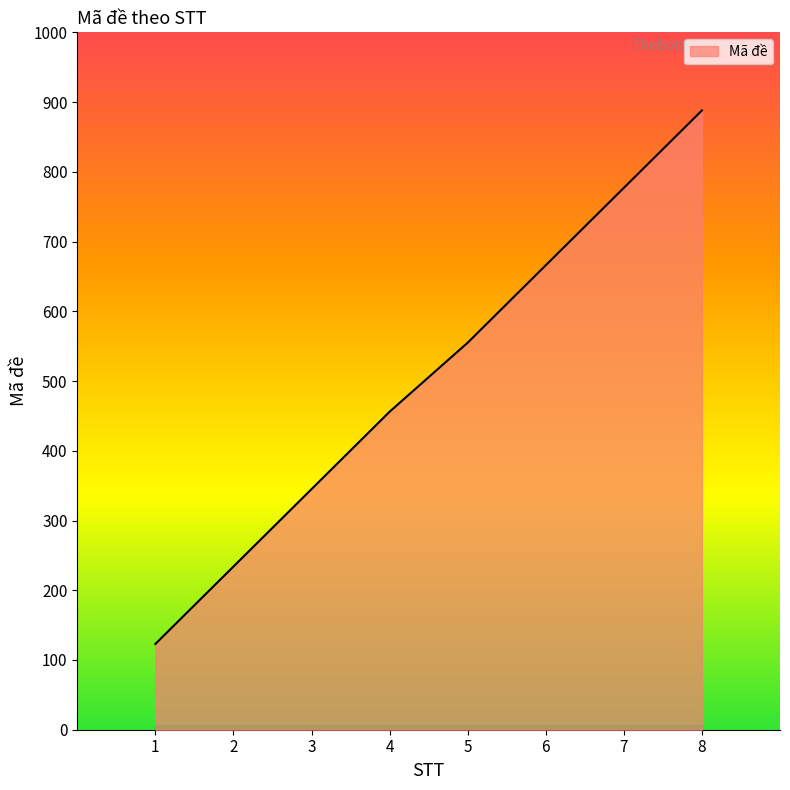

Reading left to right, what are all the values shown in this chart?

1=123	2=234	3=345	4=456	5=555	6=666	7=777	8=888